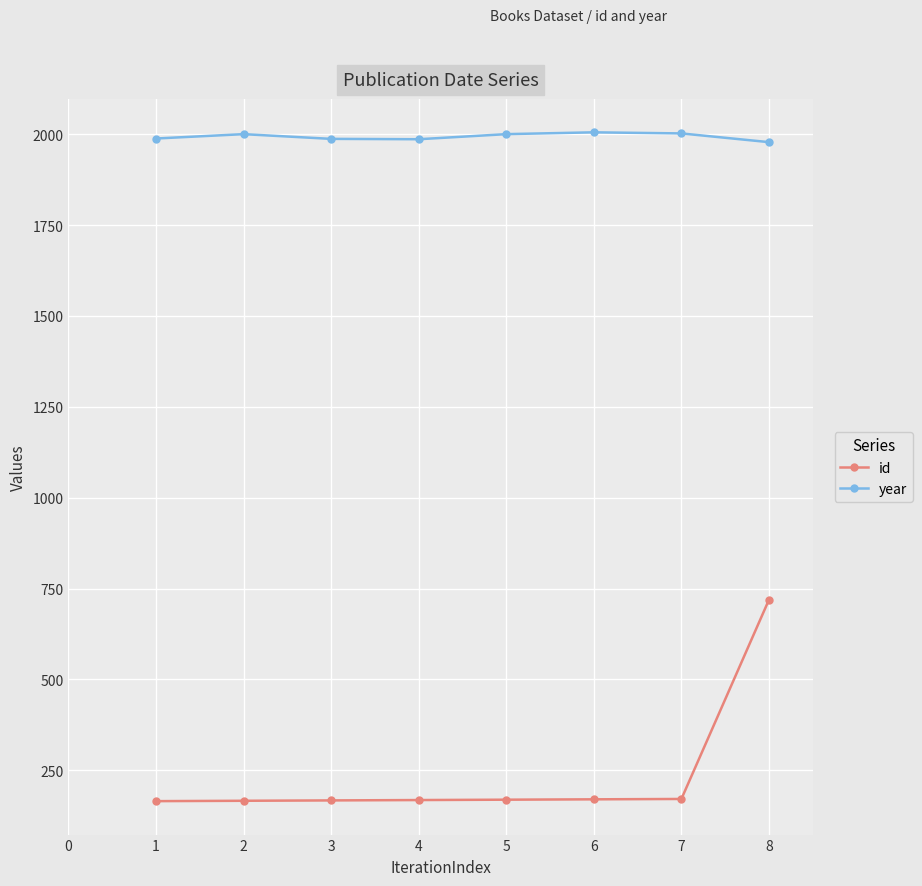

What is the minimum value for year?

1978